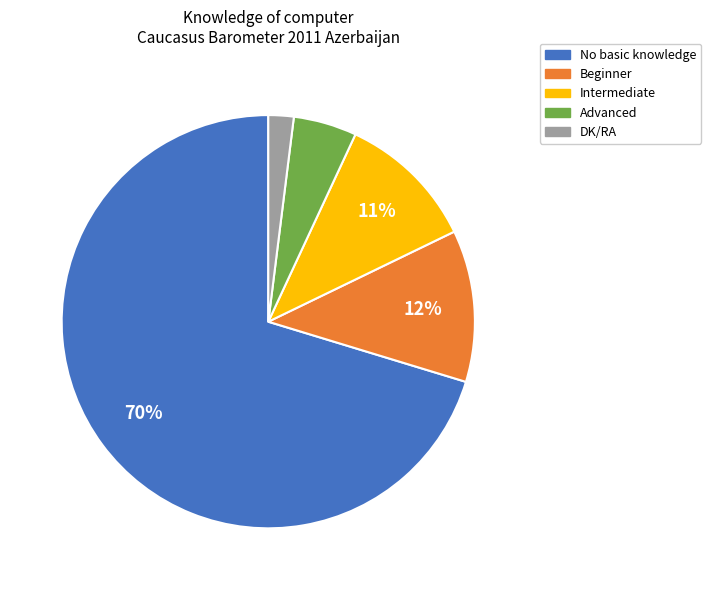

To the nearest percent, what portion does Advanced represent?

5%